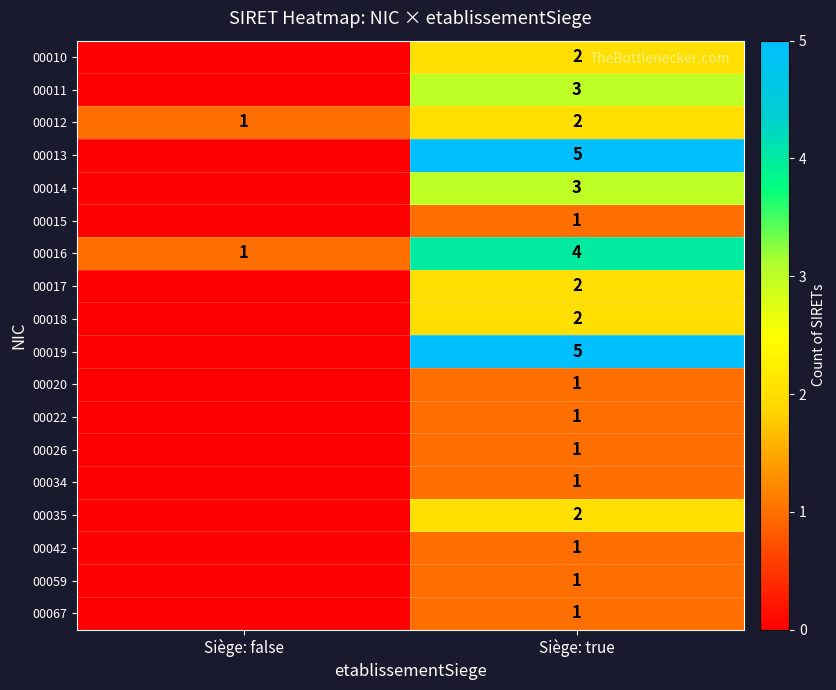

How many positive values does the row_0 series have?

1